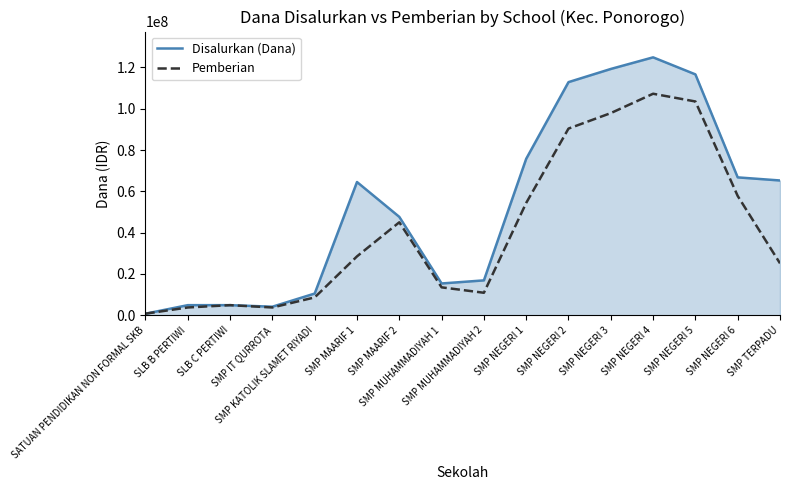

What is the greatest value displayed?

124875000